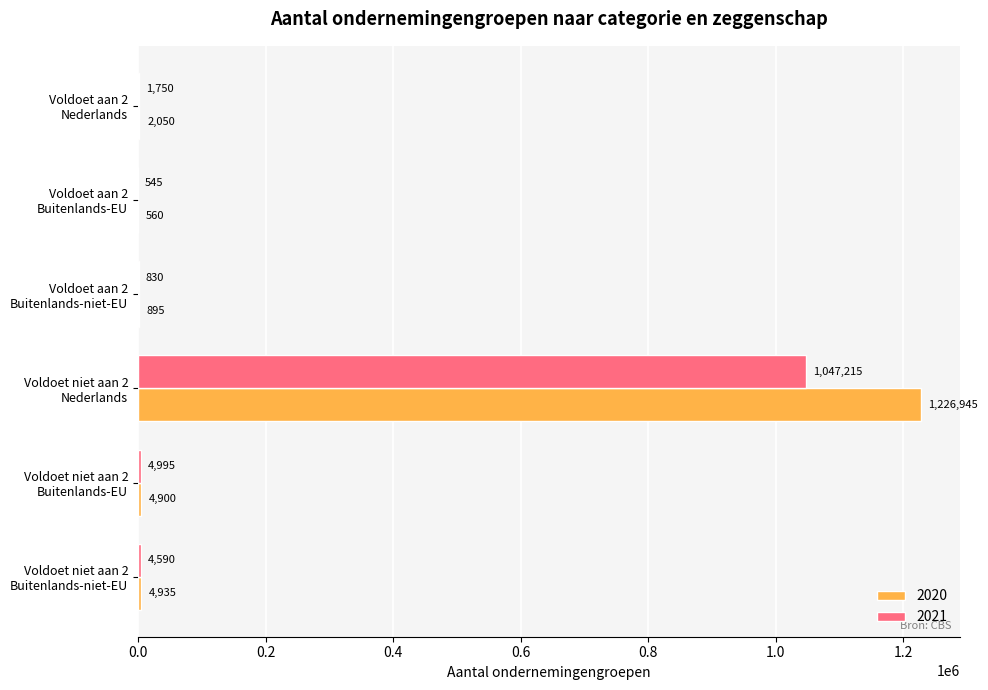

Which series has the largest total across all categories?

2020